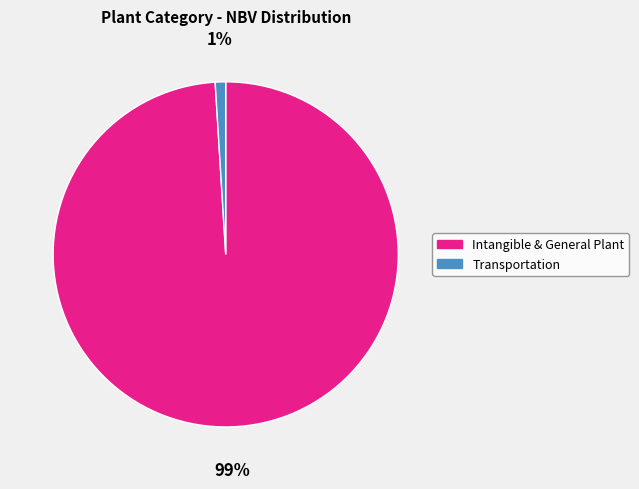

How many slices are in this pie chart?

2